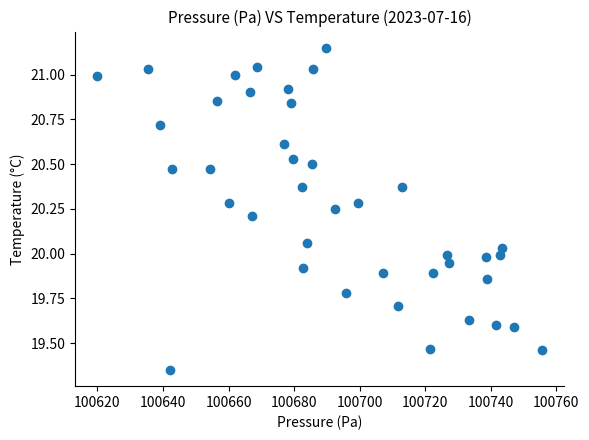

What is the range of X values (max minus min)?

135.6